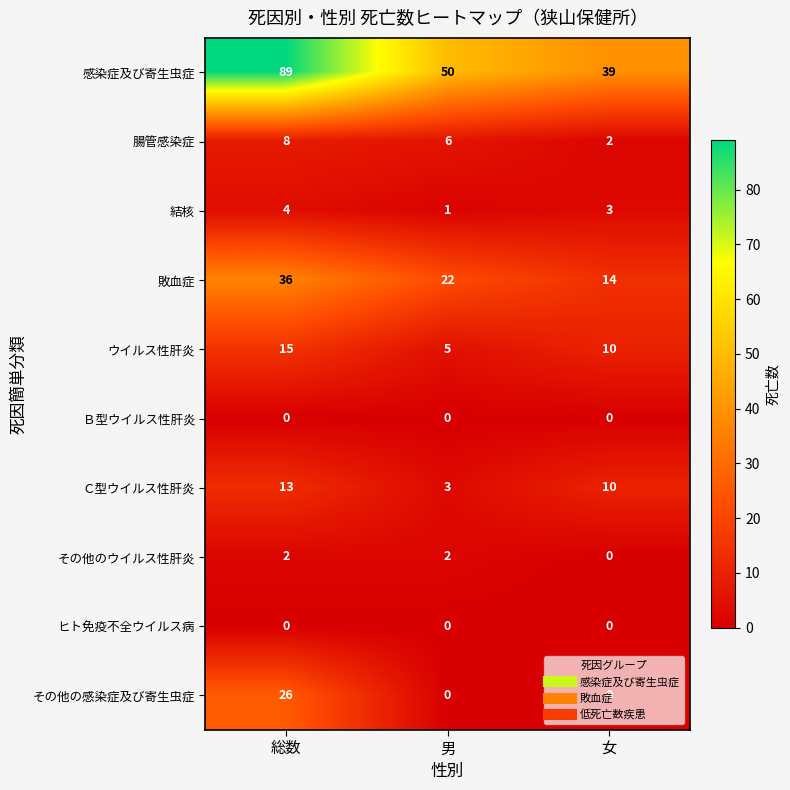

Count the number of data series in this chart.

10